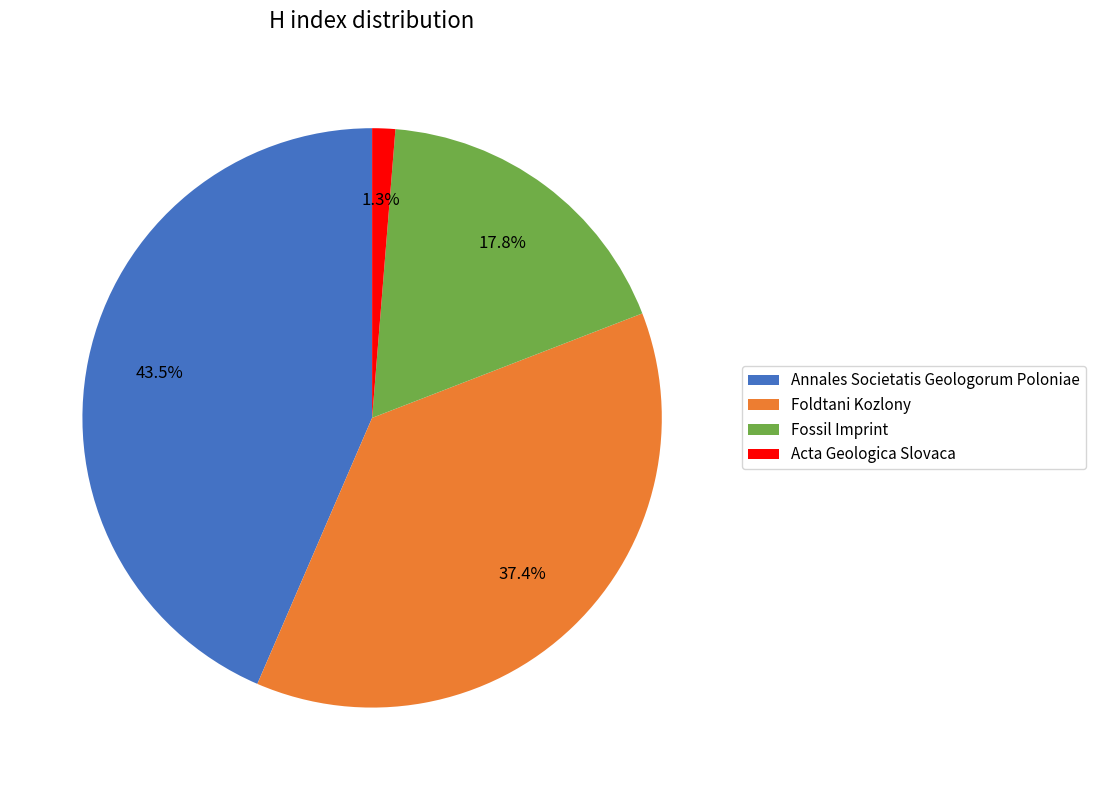

Is there a majority slice in this chart?

No